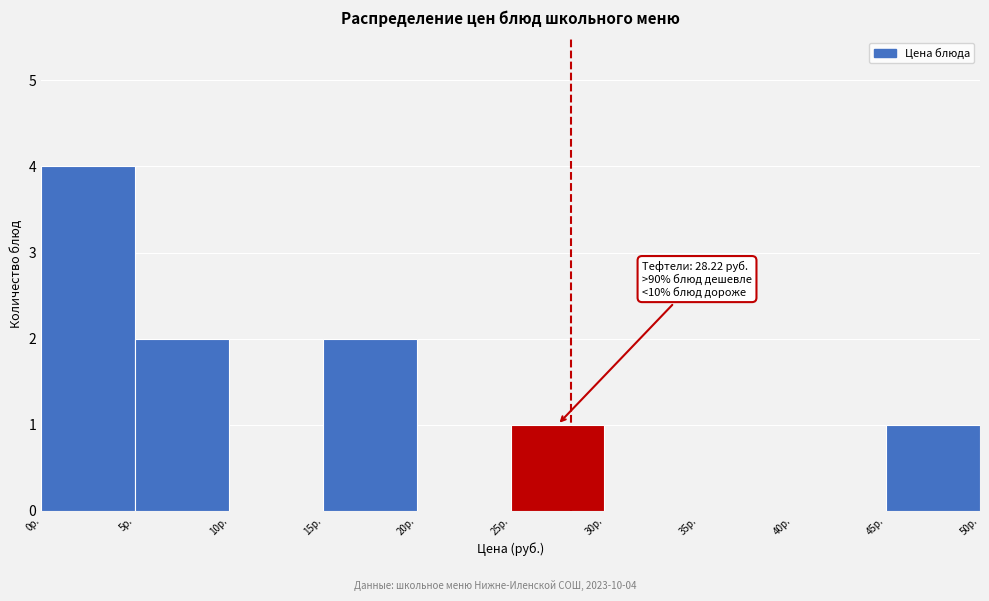

Over which range of the x-axis is the bar tallest?

0 to 5